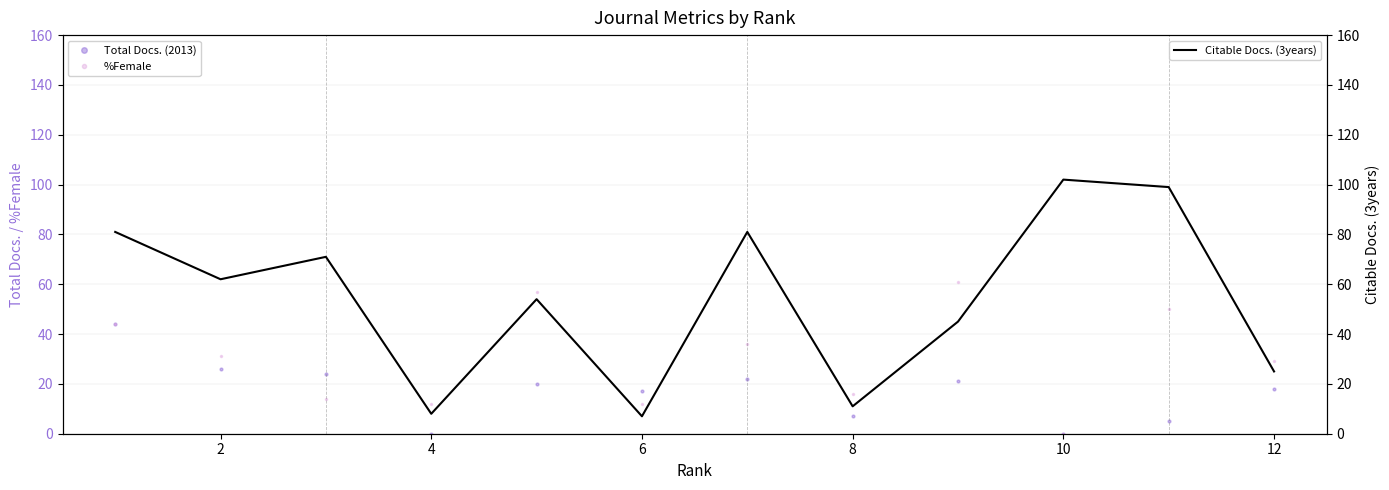

How many interior local valleys does the %Female series have?

4